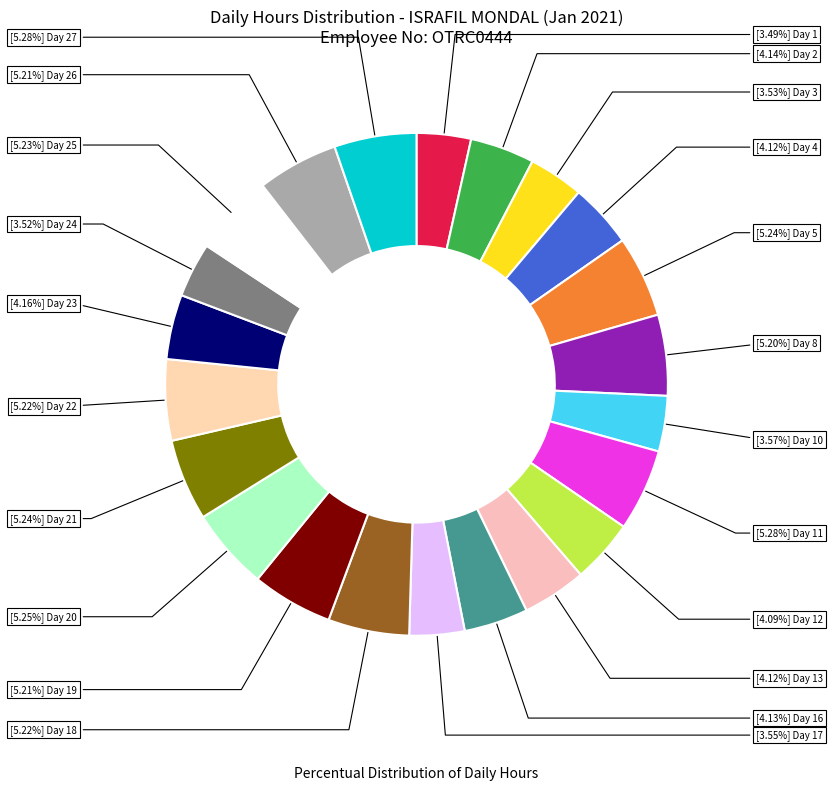

Count the number of slices in the pie.

22